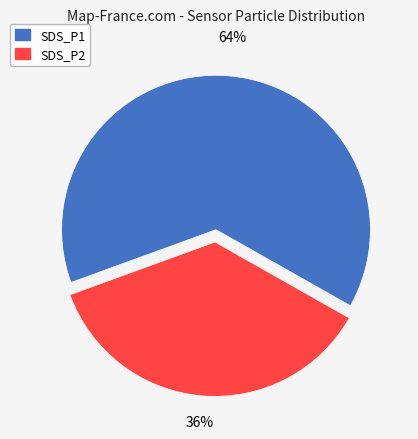

Rank the categories by value from lowest to highest.

SDS_P2, SDS_P1